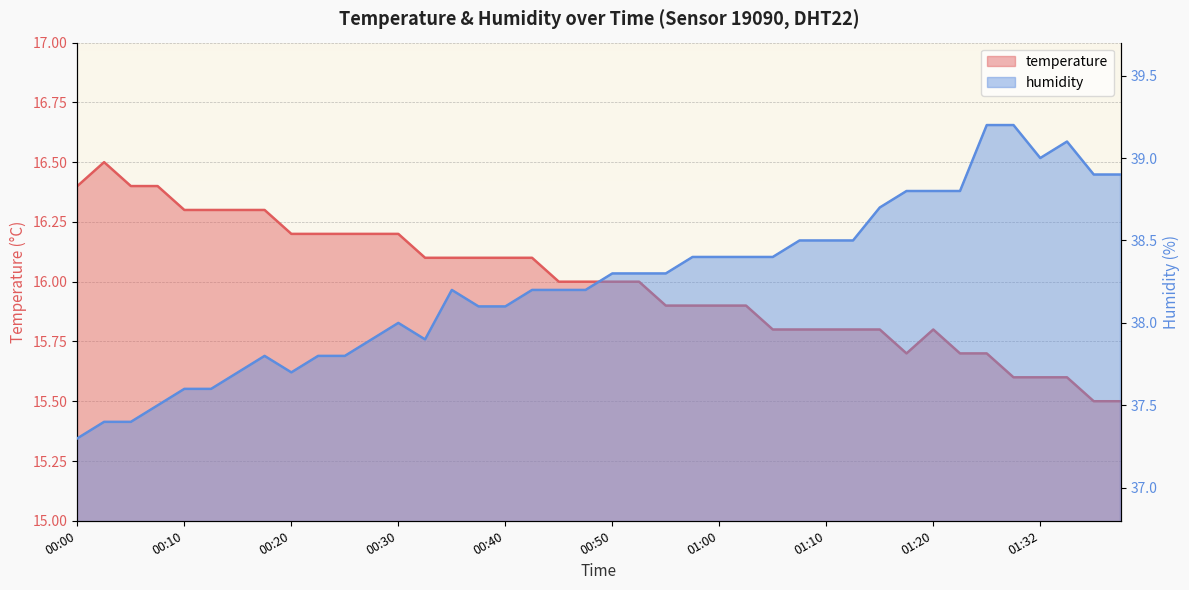

At which label does temperature first exceed 16?

00:00